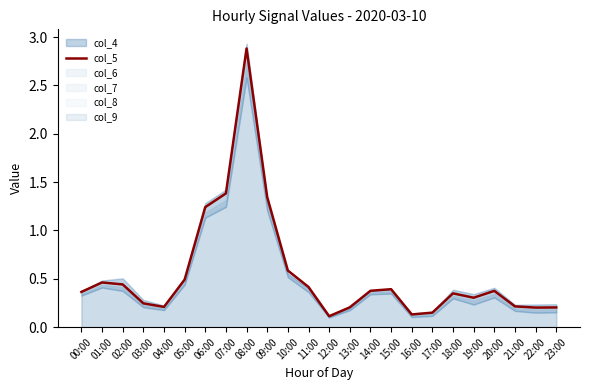

What is the average value?

0.5